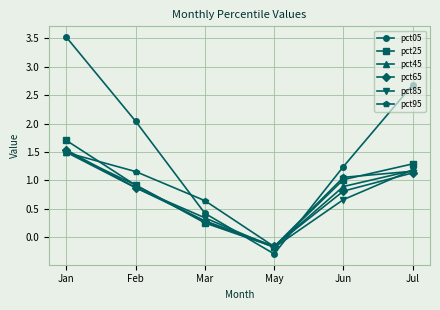

At which label does pct85 reach its peak?

Jan